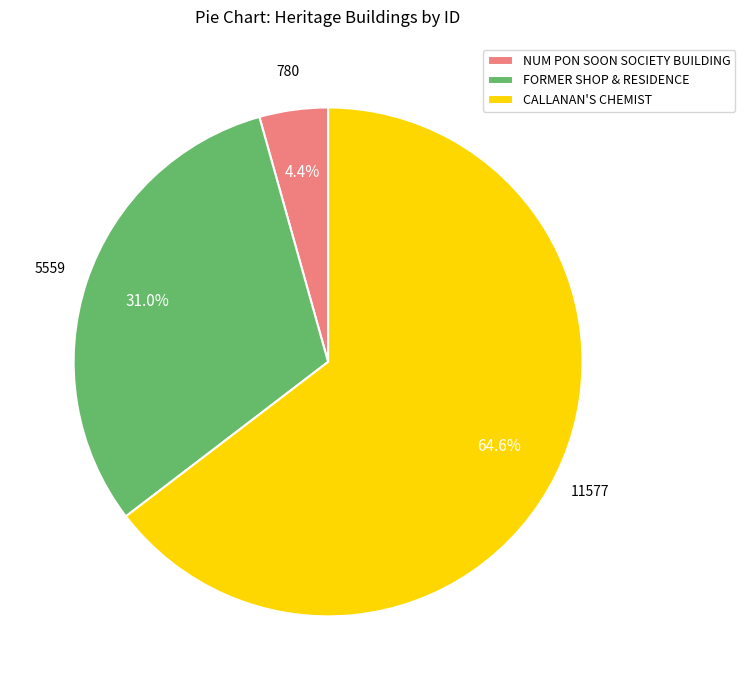

True or false: FORMER SHOP & RESIDENCE accounts for 45% of the total.

False